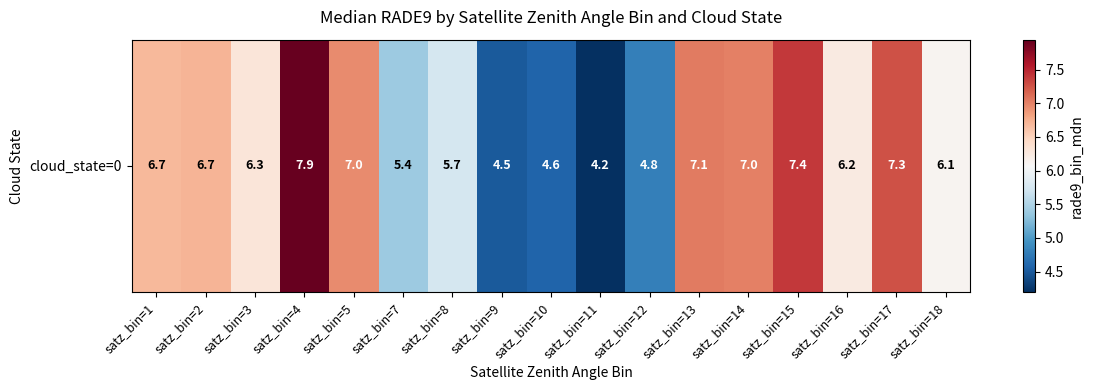

List the labels in order of value, smallest first.

satz_bin=11, satz_bin=9, satz_bin=10, satz_bin=12, satz_bin=7, satz_bin=8, satz_bin=18, satz_bin=16, satz_bin=3, satz_bin=1, satz_bin=2, satz_bin=5, satz_bin=14, satz_bin=13, satz_bin=17, satz_bin=15, satz_bin=4